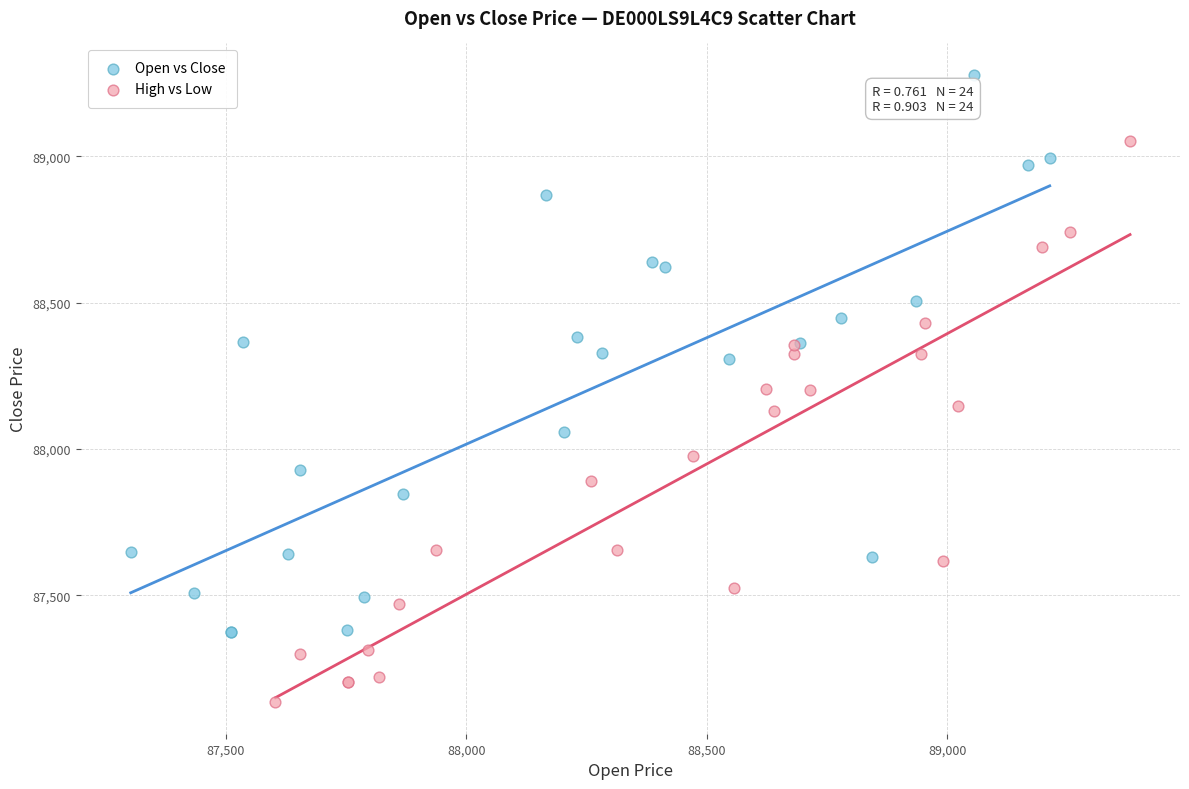

Which series contains the highest Y value?

Open vs Close